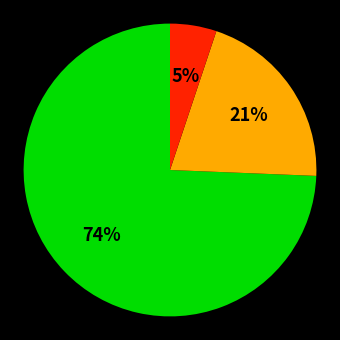

To the nearest percent, what is the average slice percentage?

33%